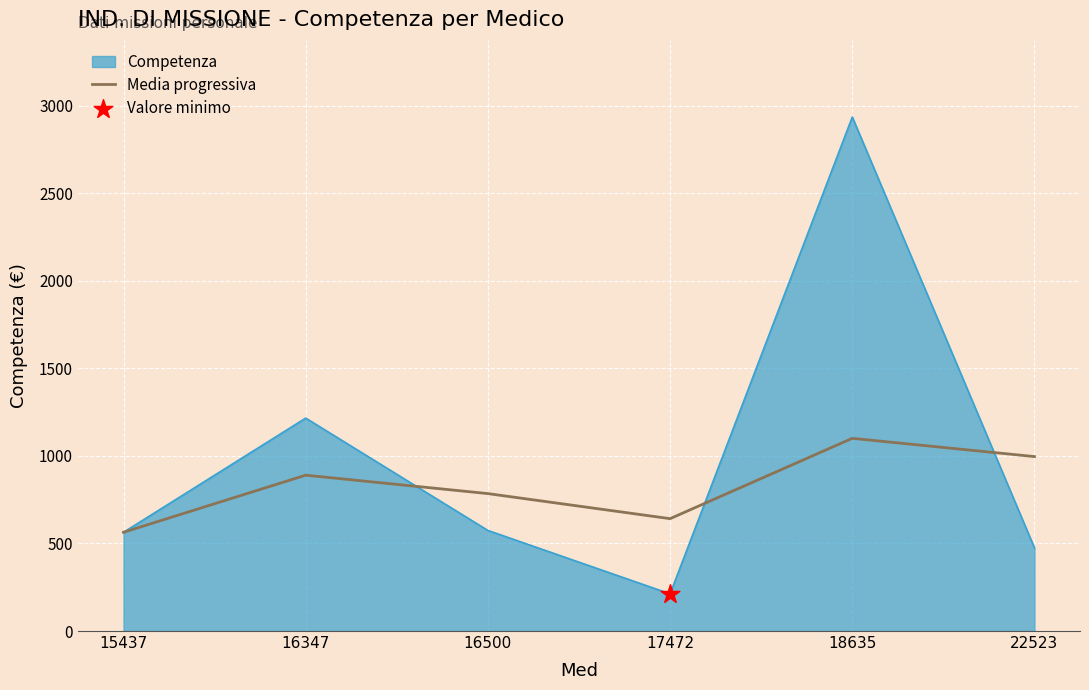

Which series has the widest spread of values?

Competenza